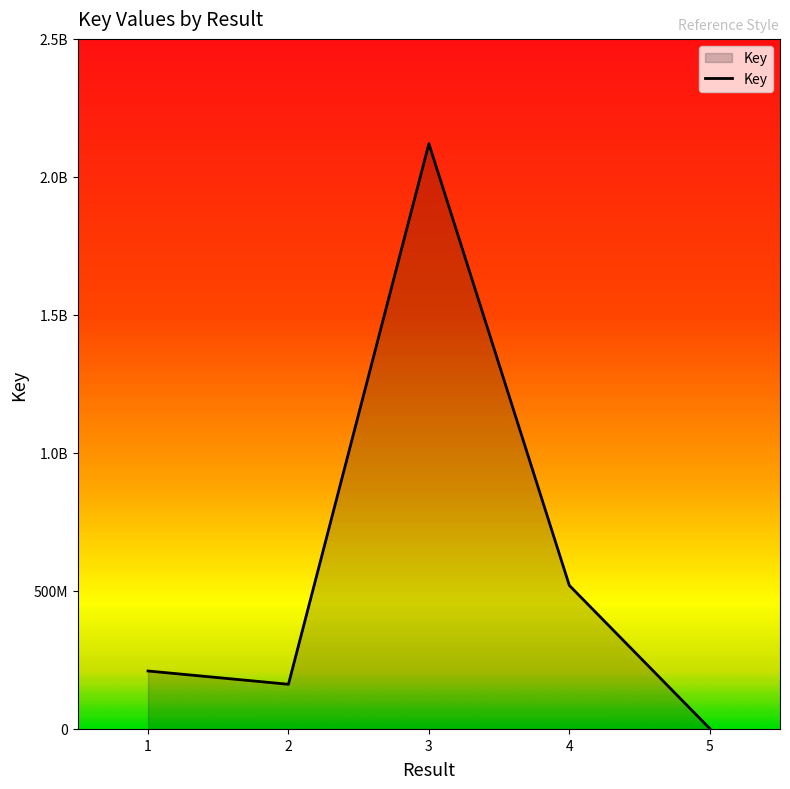

Is this an area chart (filled region under the line)?

Yes